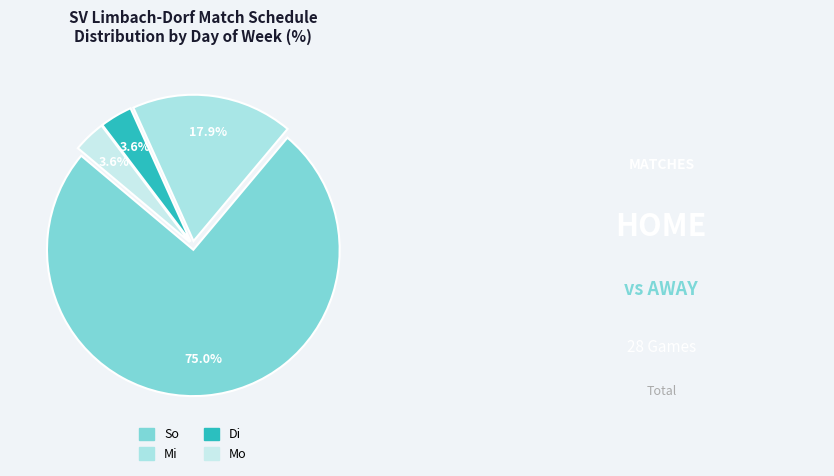

What is the change in value from Mi to Di?

-4